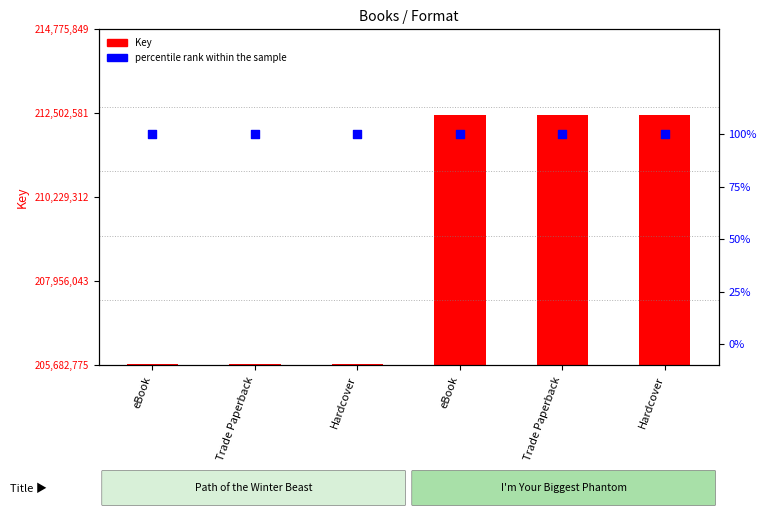

Which series has the largest Y range (max minus min)?

Key (scaled)